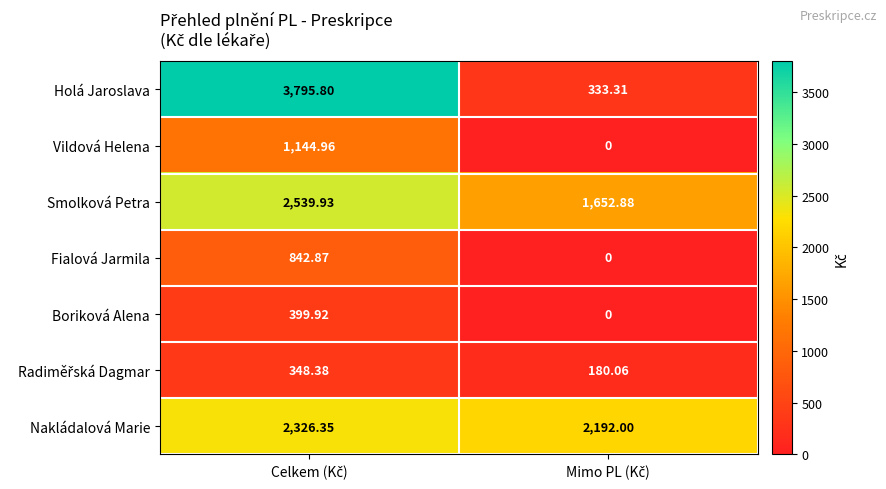

Which series has the largest total across all categories?

Nakládalová Marie